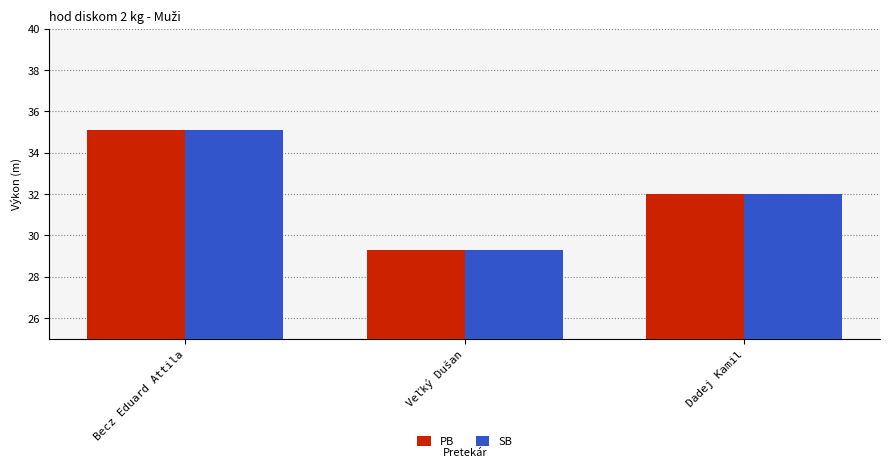

How many distinct data groups are displayed?

2